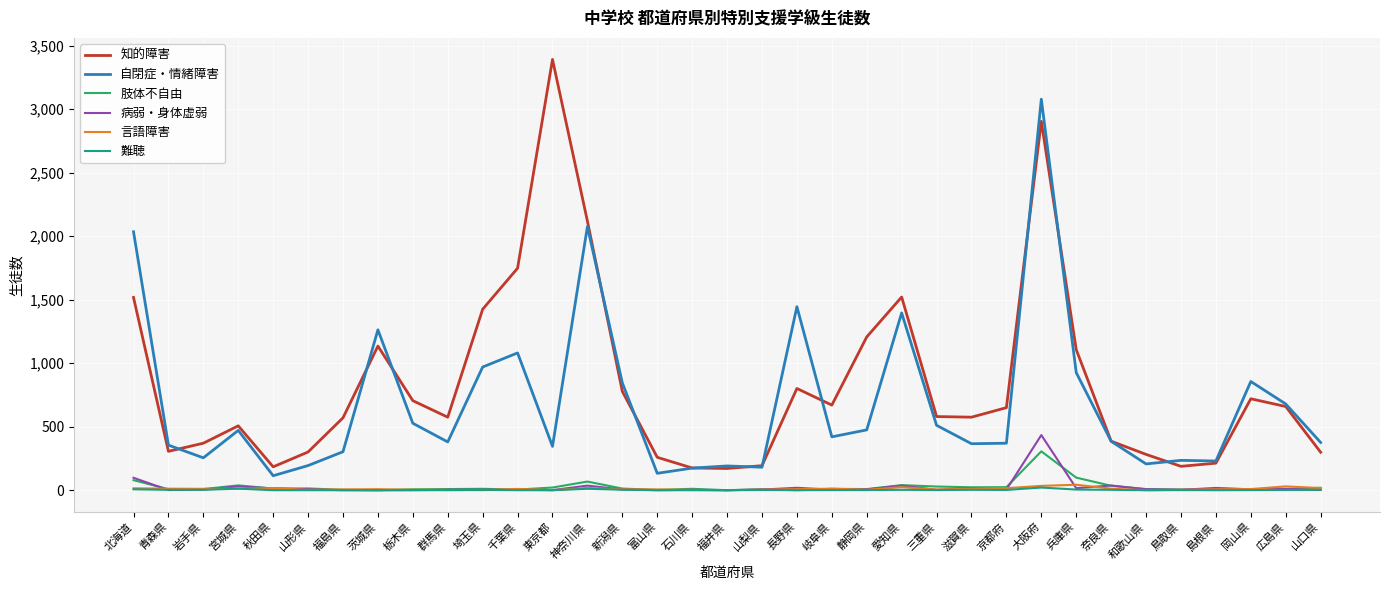

At which label is 知的障害 closest to 1781?

千葉県